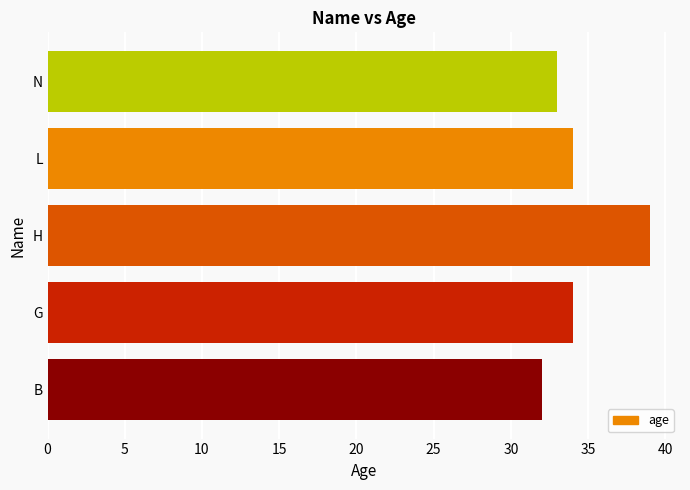

Count the number of categories in the chart.

5